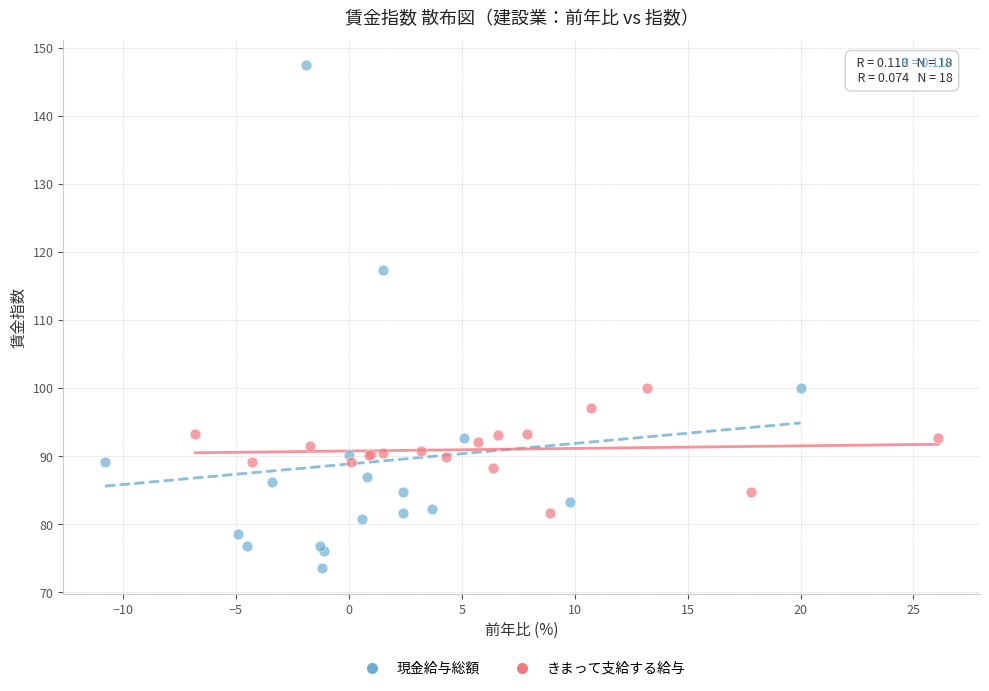

Which series contains the highest Y value?

現金給与総額